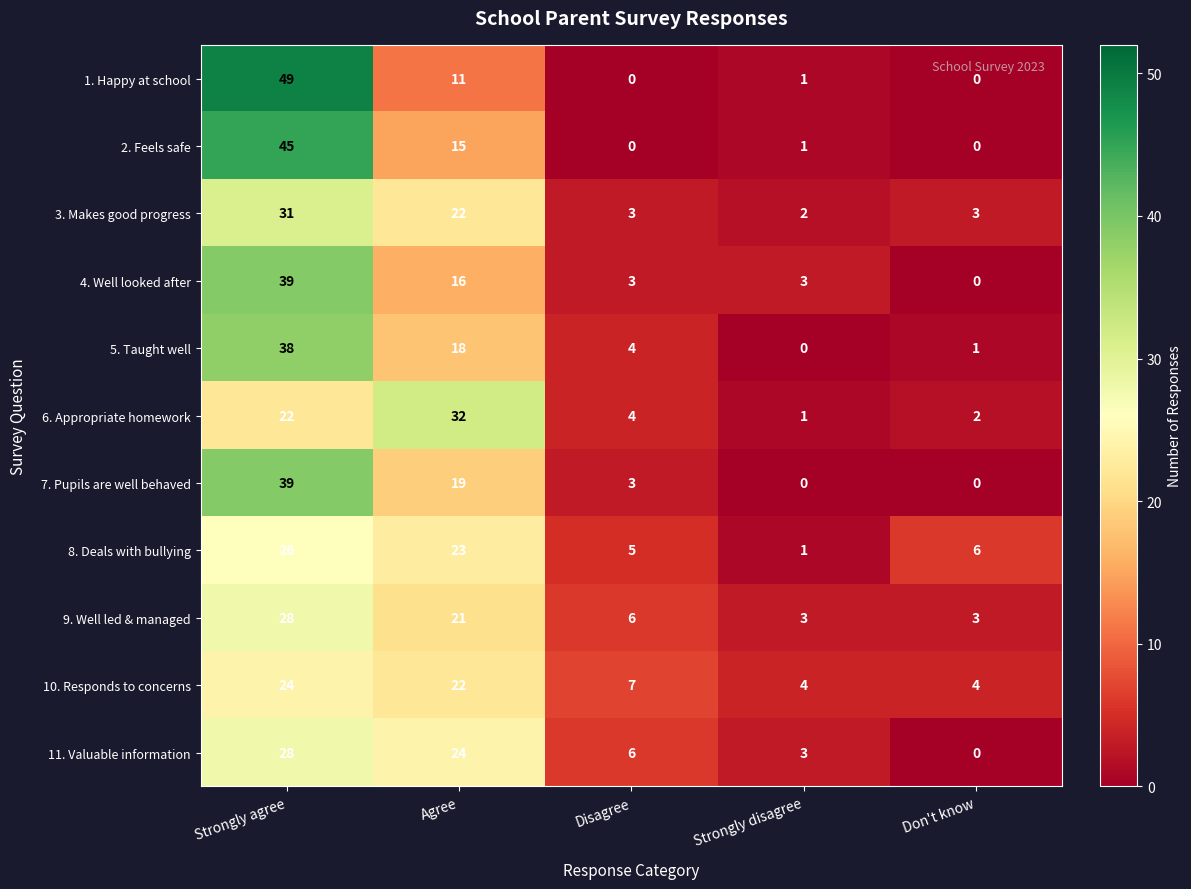

At which label is 8. Deals with bullying closest to 13?

Don't know